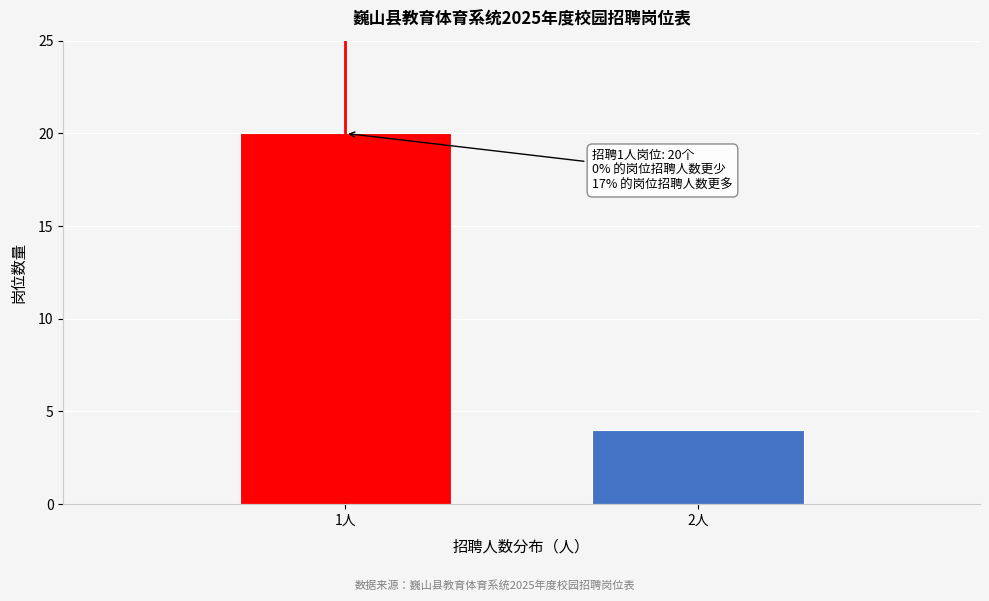

Reading left to right, list all the values displayed in this chart.

20	4